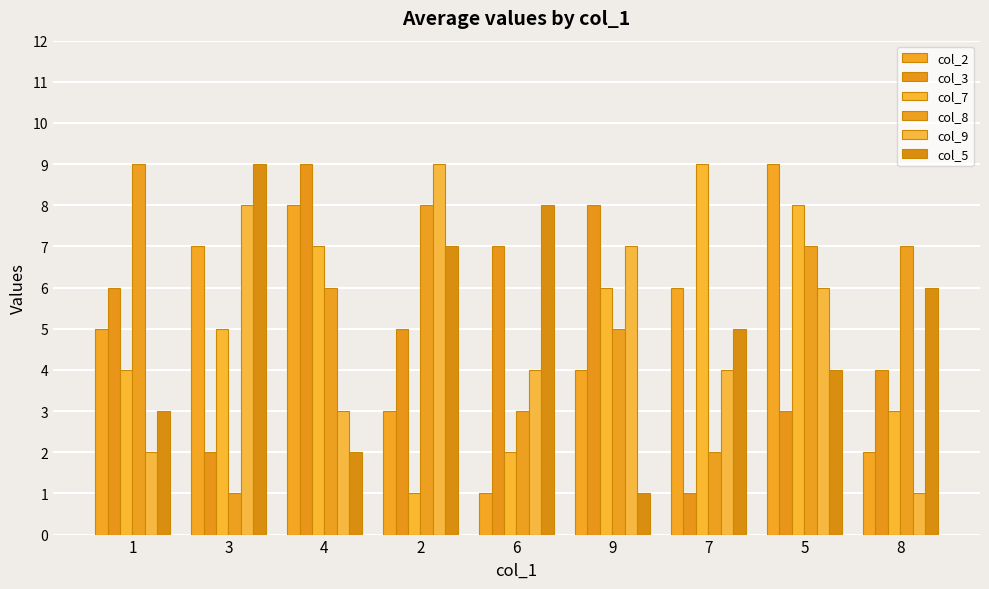

What is the maximum value for col_3?

9